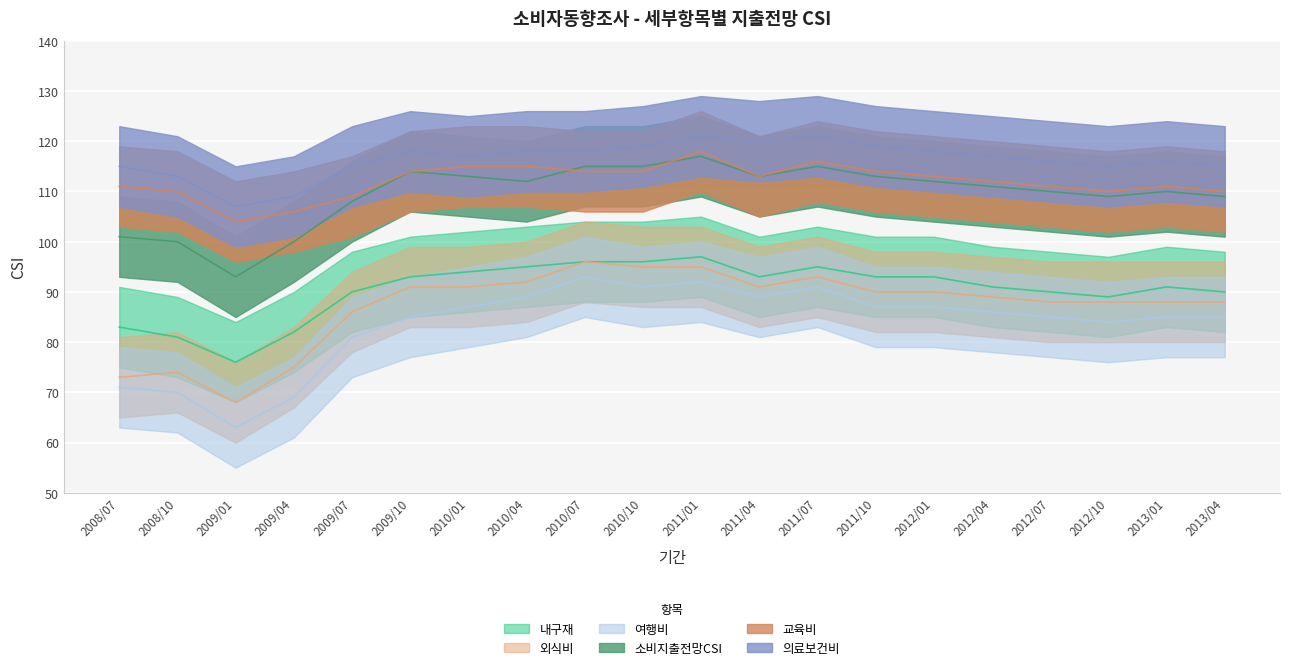

Reading left to right, transcribe all the data shown in this chart.

내구재: 83	81	76	82	90	93	94	95	96	96	97	93	95	93	93	91	90	89	91	90
외식비: 73	74	68	75	86	91	91	92	96	95	95	91	93	90	90	89	88	88	88	88
여행비: 71	70	63	69	81	85	87	89	93	91	92	89	91	87	87	86	85	84	85	85
소비지출전망CSI: 101	100	93	100	108	114	113	112	115	115	117	113	115	113	112	111	110	109	110	109
교육비: 111	110	104	106	109	114	115	115	114	114	118	113	116	114	113	112	111	110	111	110
의료보건비: 115	113	107	109	115	118	117	118	118	119	121	120	121	119	118	117	116	115	116	115